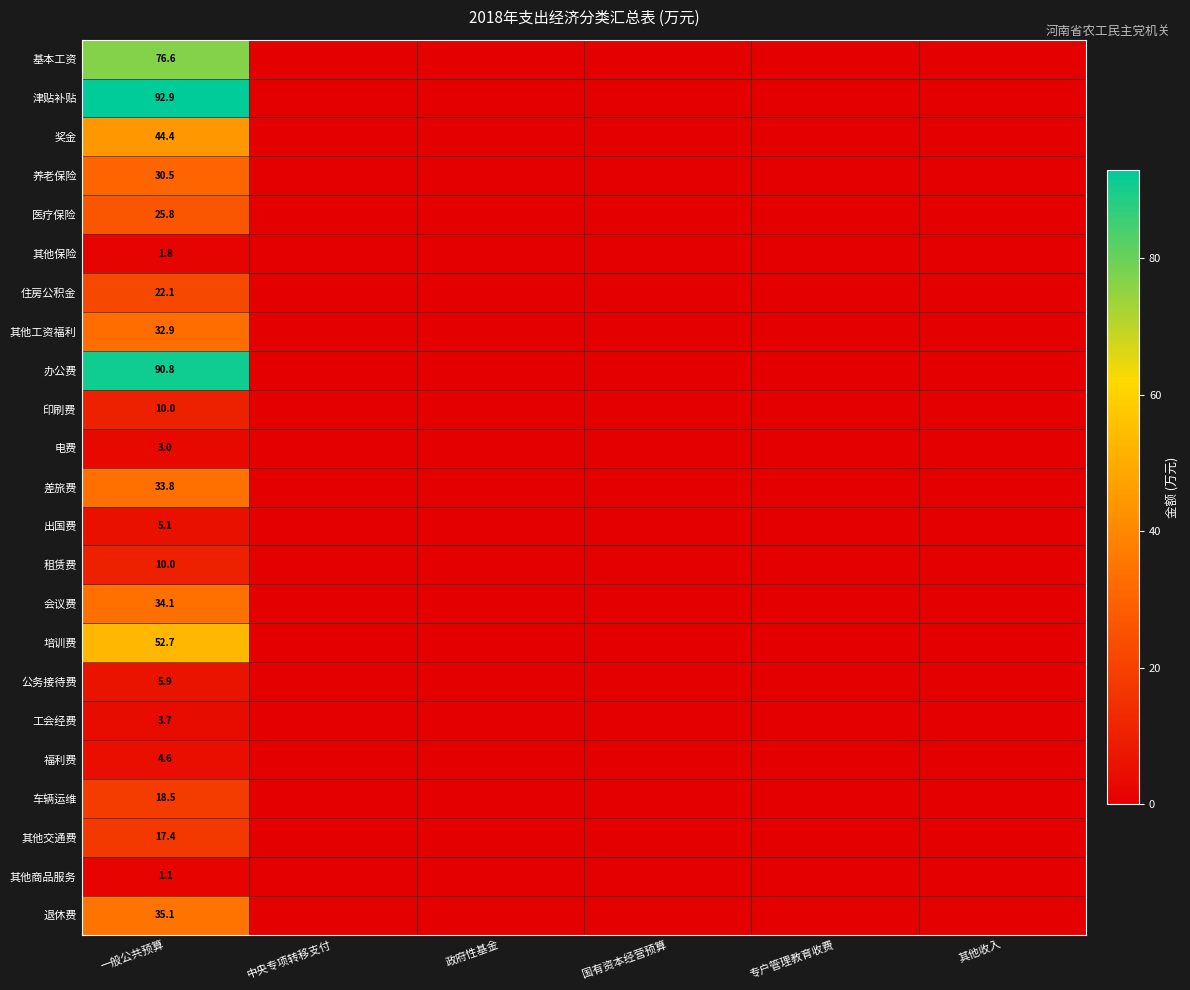

True or false: 医疗保险 has a value of 25.8 at 一般公共预算.

True